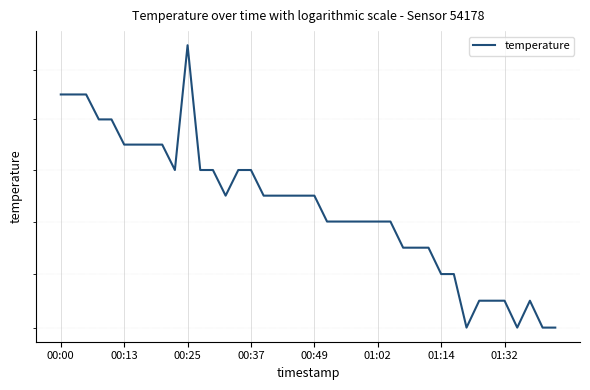

Rank the categories by value from lowest to highest.

32, 36, 38, 39, 33, 34, 35, 37, 30, 31, 27, 28, 29, 21, 22, 23, 24, 25, 26, 13, 16, 17, 18, 19, 20, 9, 11, 12, 14, 15, 01:02, 01:14, 01:32, 8, 00:37, 00:49, 00:00, 00:13, 00:25, 10